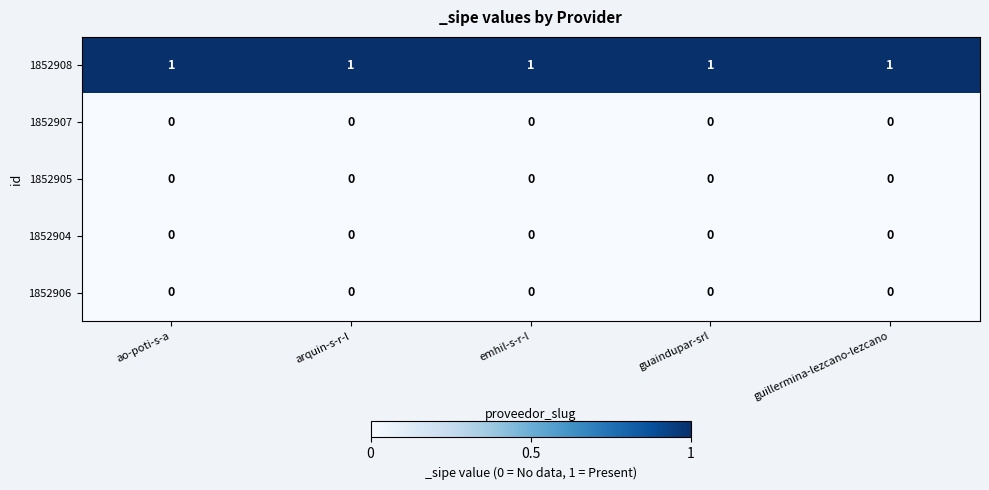

What is the sum of all 1852908 values?

5